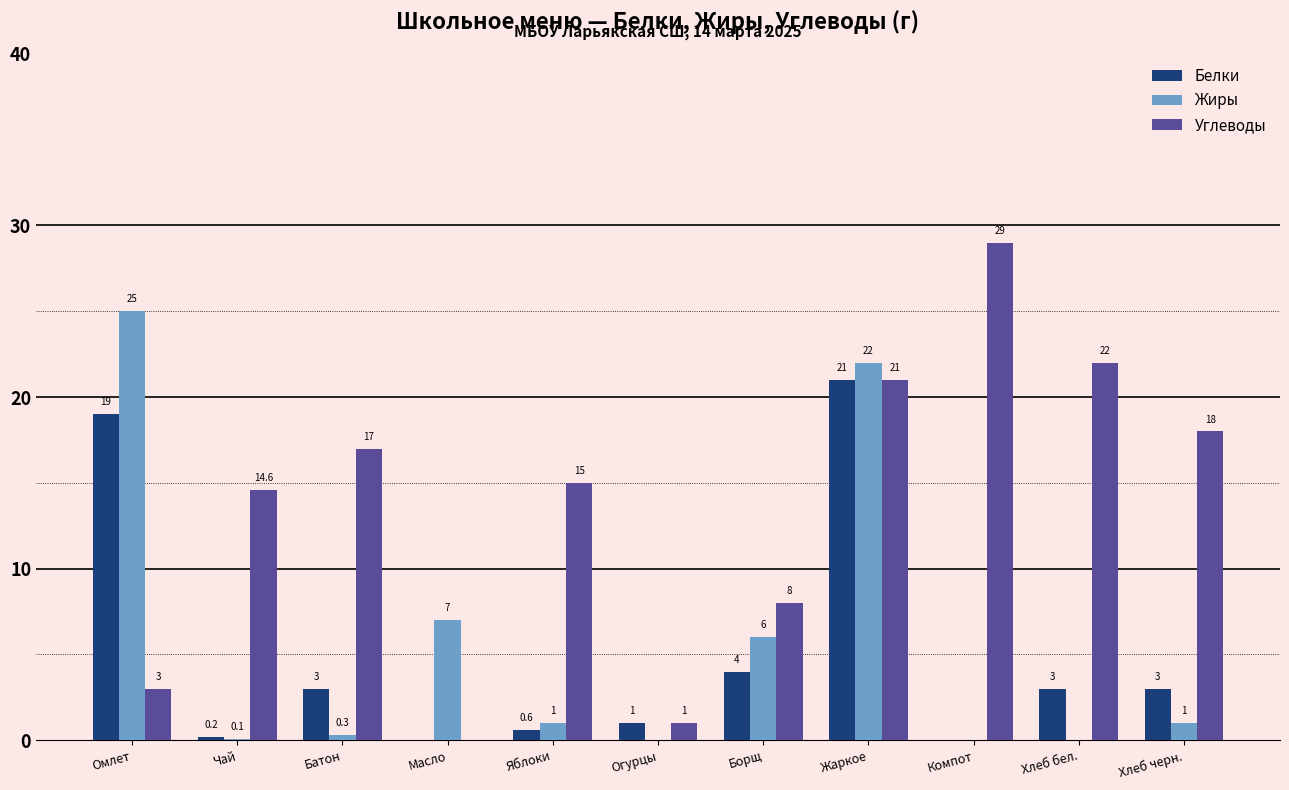

How many positive values does the Углеводы series have?

10